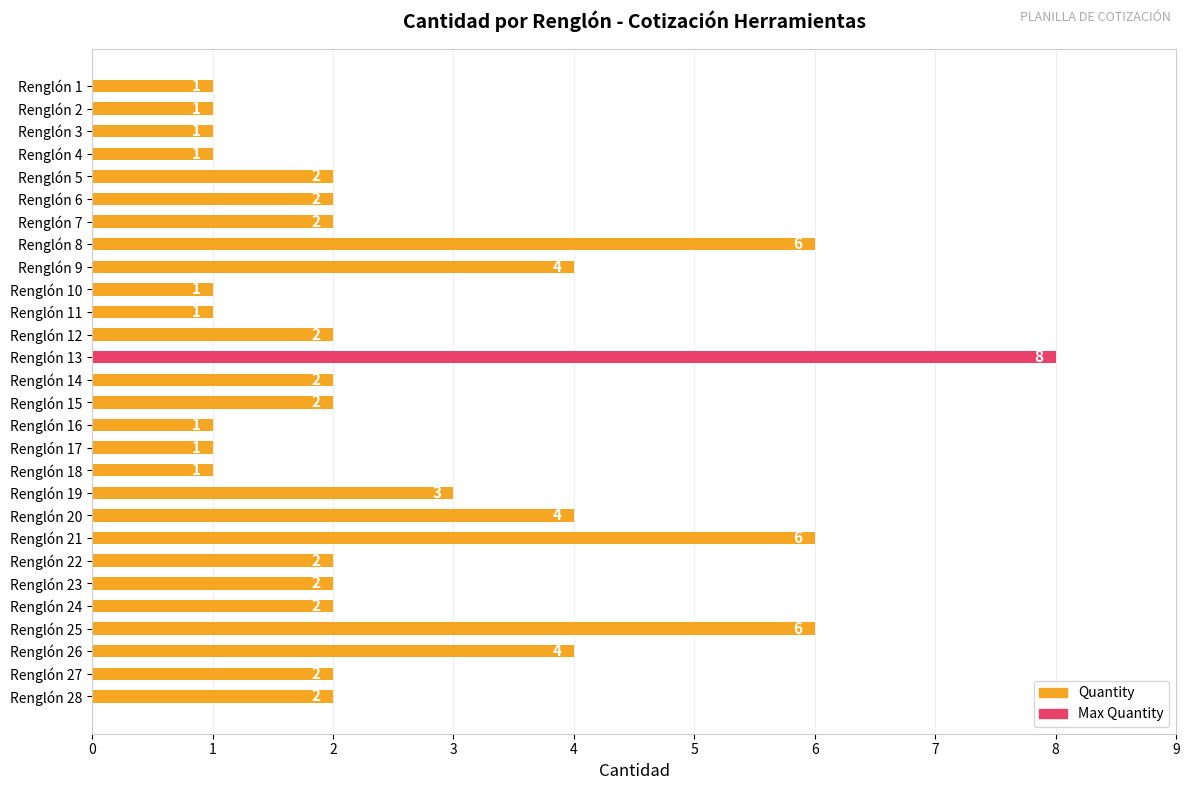

How many bars are there in total?

28